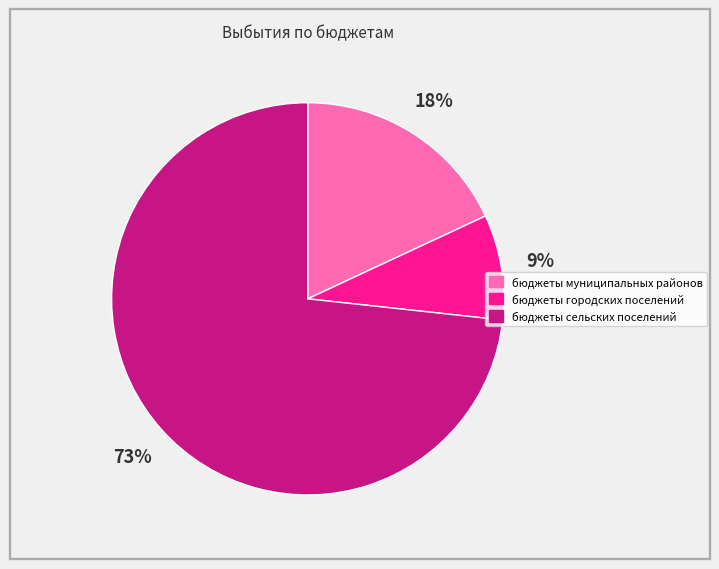

What is the ratio of the value at бюджеты городских поселений to the value at бюджеты муниципальных районов?

0.5